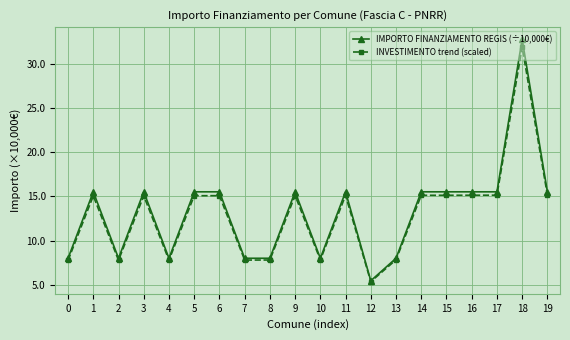

What is the value of the IMPORTO FINANZIAMENTO REGIS (÷10,000€) point at the 3rd from the left?

8.0